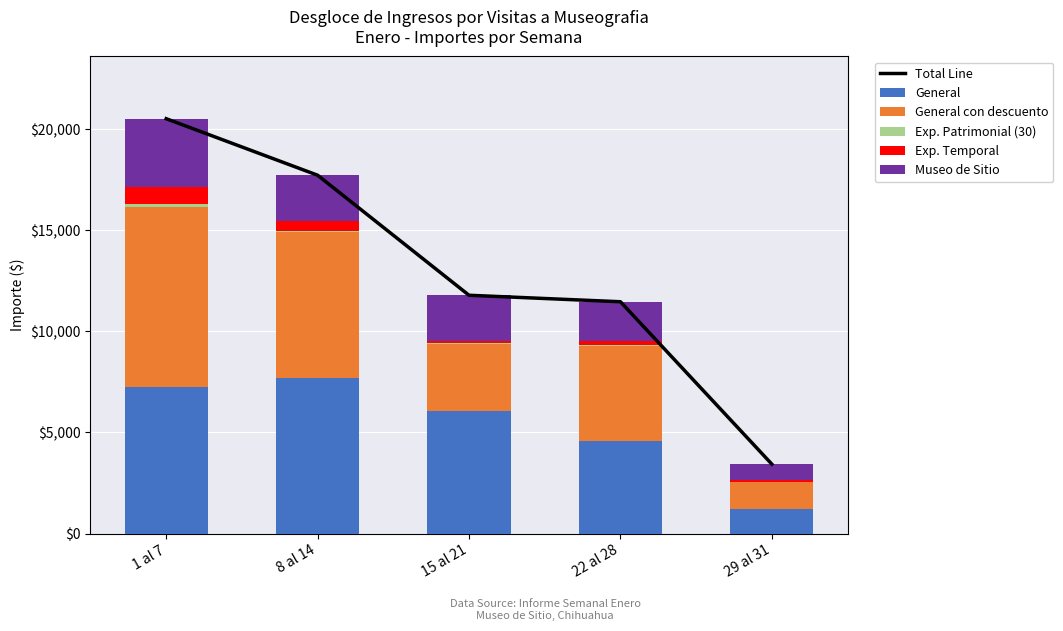

Is the value of Total Line at 22 al 28 greater than the value of Museo de Sitio at 15 al 21?

Yes